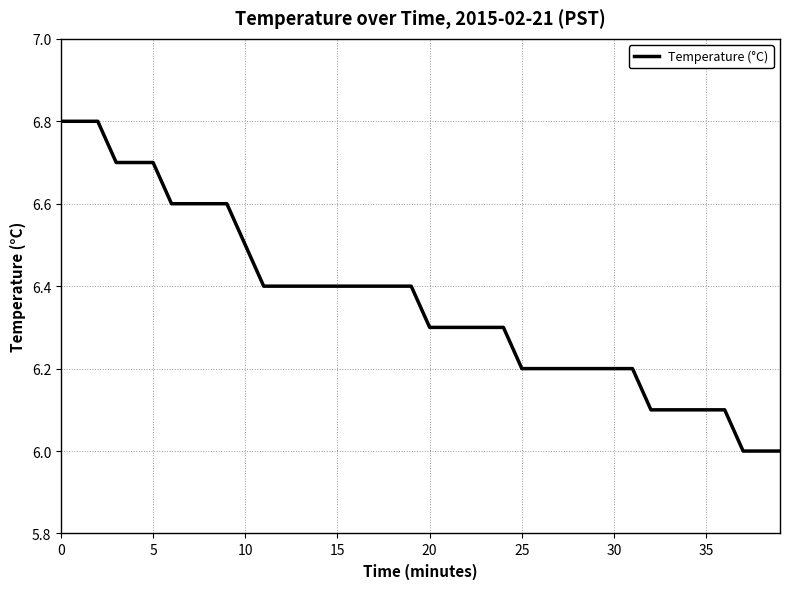

What is the minimum value shown in the chart?

6.0